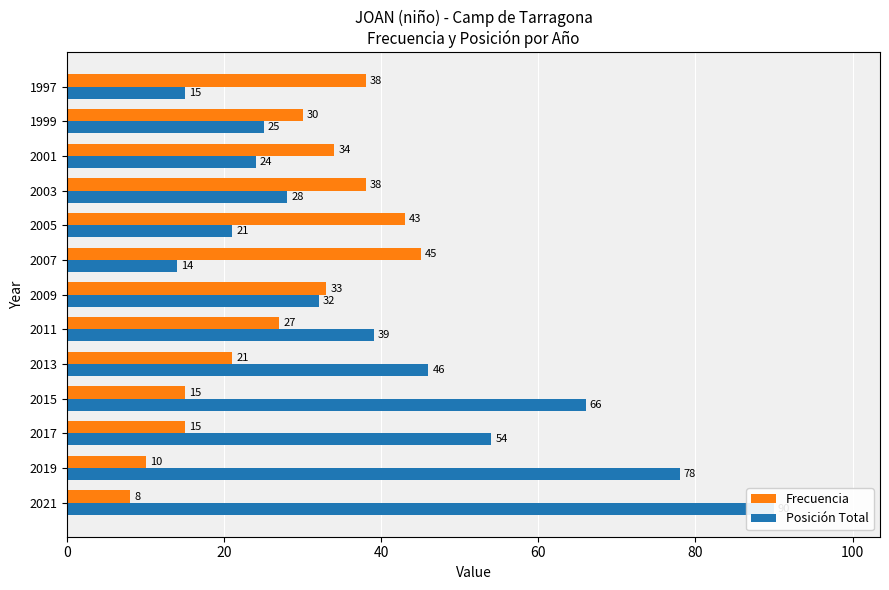

Which series has the widest spread of values?

Posición Total